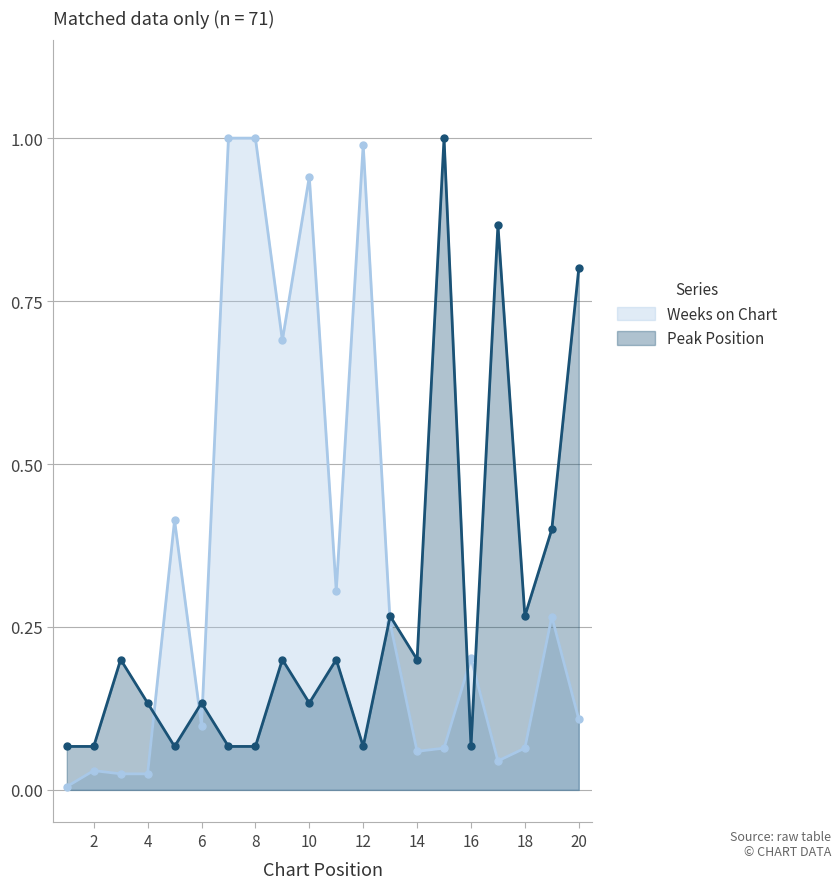

The Peak Position series shows 1.4 at 20. True or false?

False